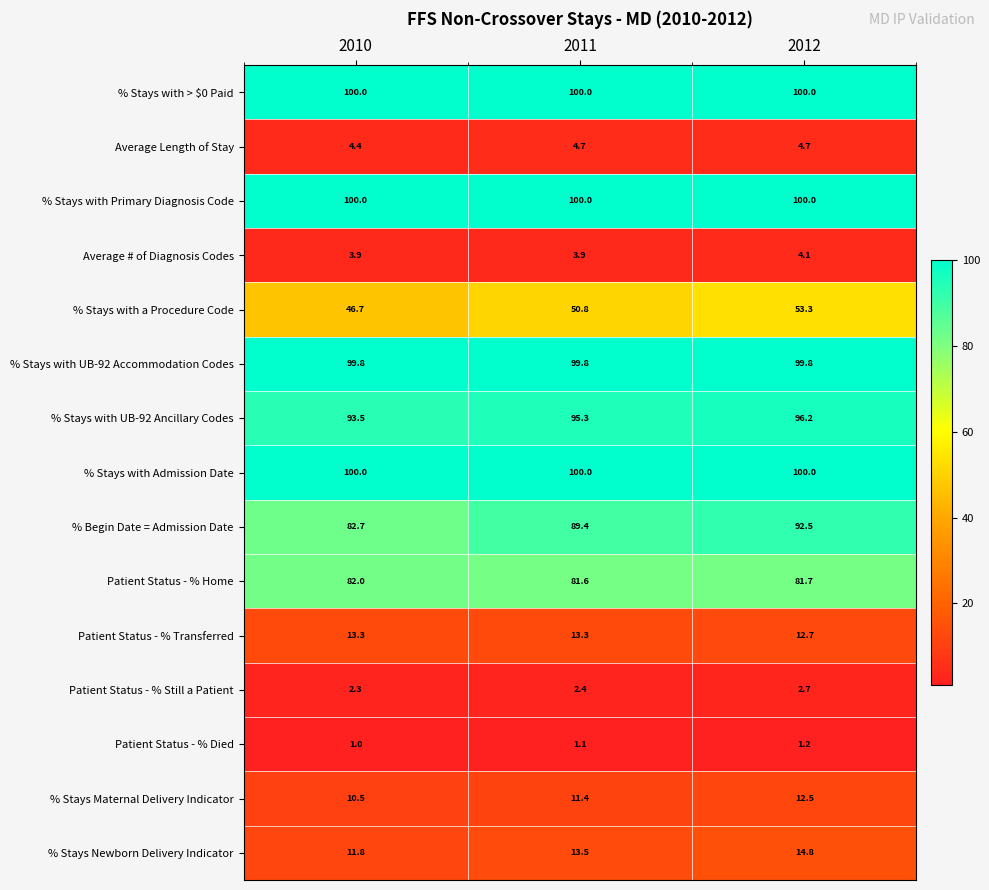

Between 2010 and 2011, which series saw the biggest shift?

% Begin Date = Admission Date